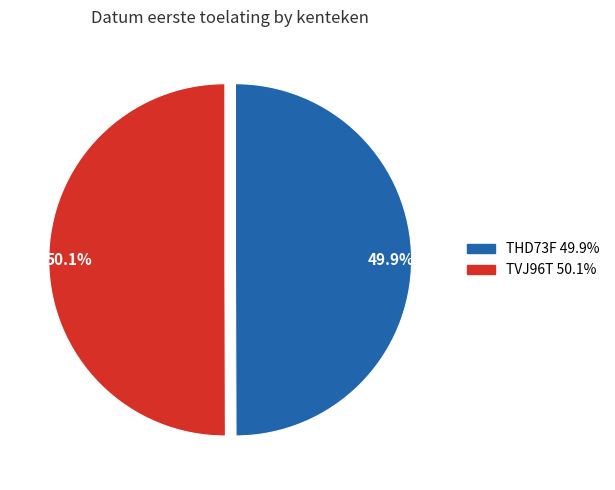

What is the ratio of the value at 49.9% to the value at 50.1%?

1.0